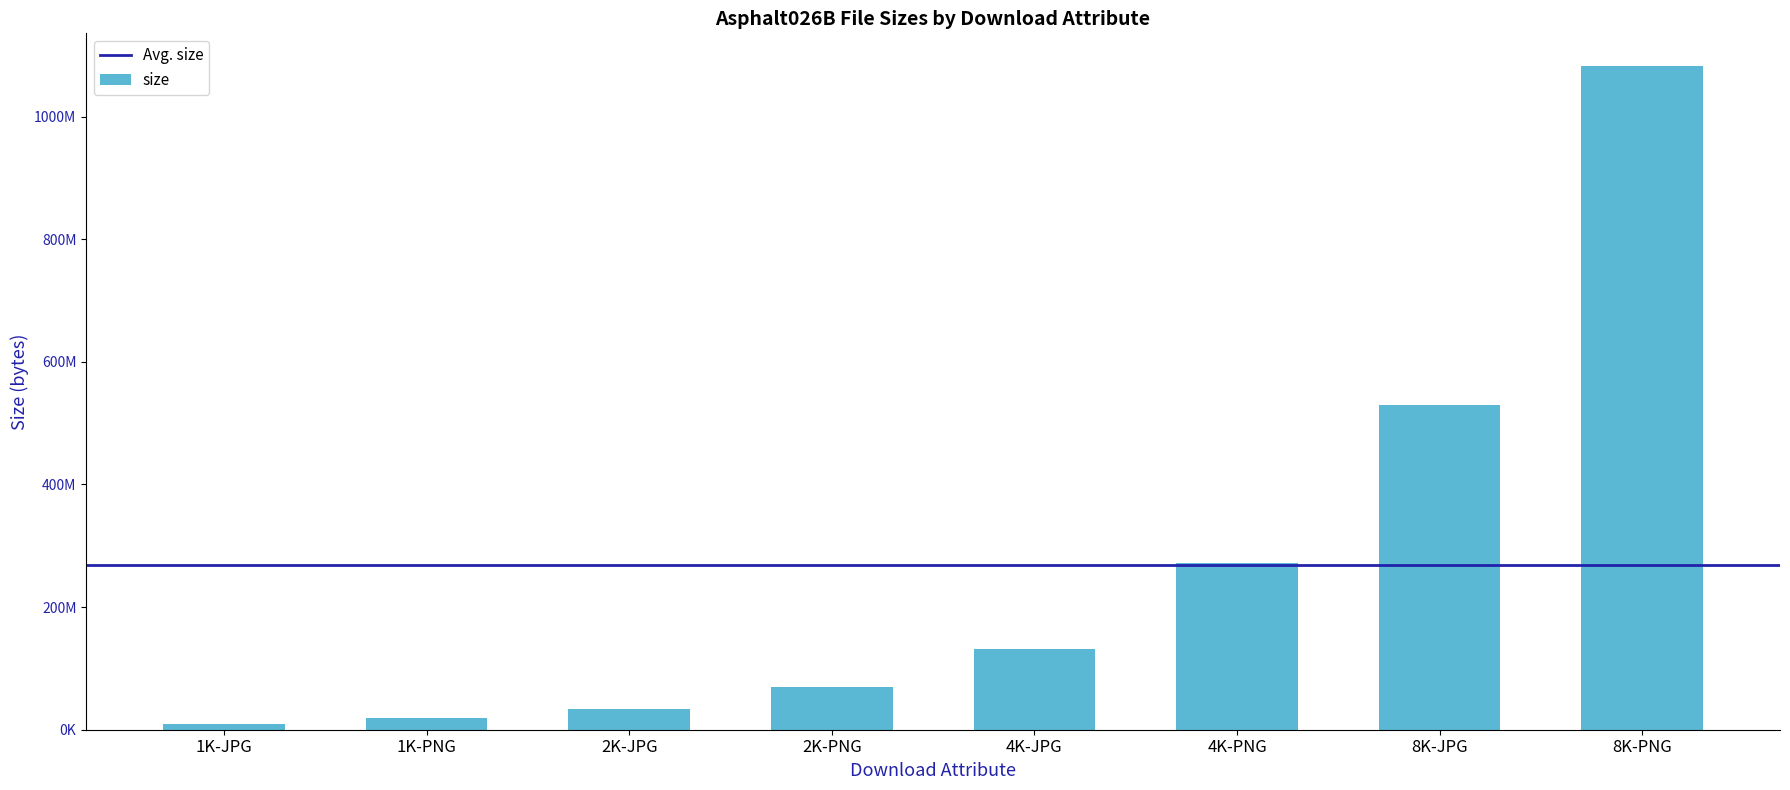

List the labels in order of value, smallest first.

1K-JPG, 1K-PNG, 2K-JPG, 2K-PNG, 4K-JPG, 4K-PNG, 8K-JPG, 8K-PNG